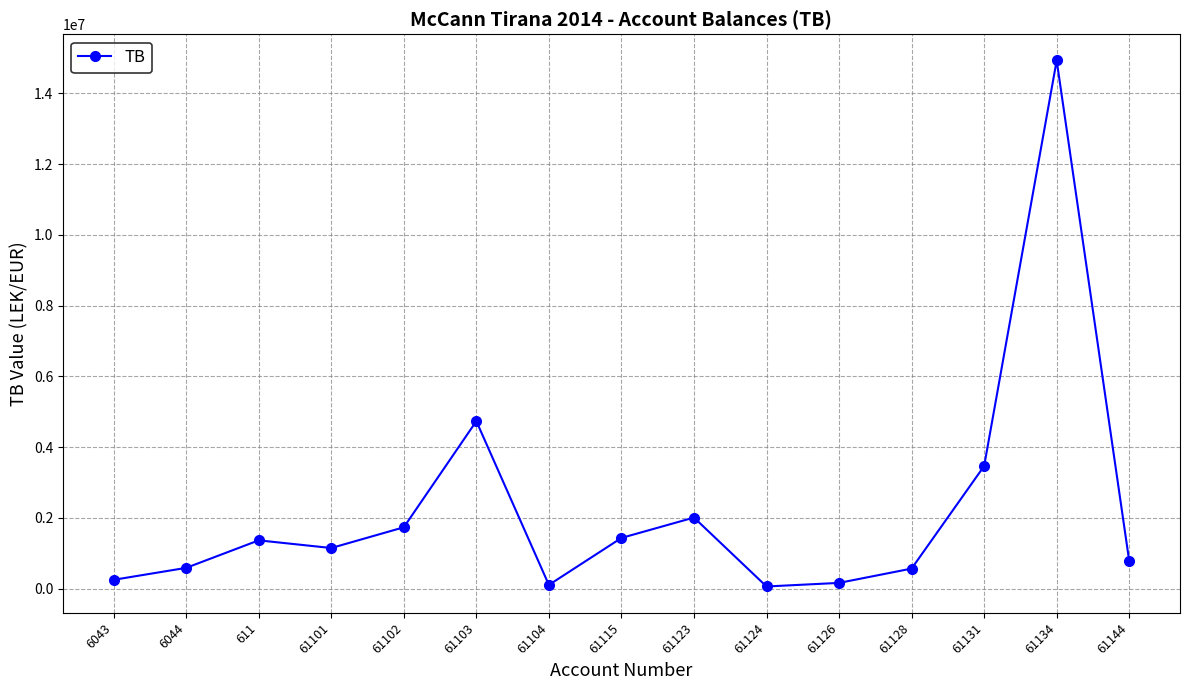

True or false: the data has more than 1 interior local peaks.

True